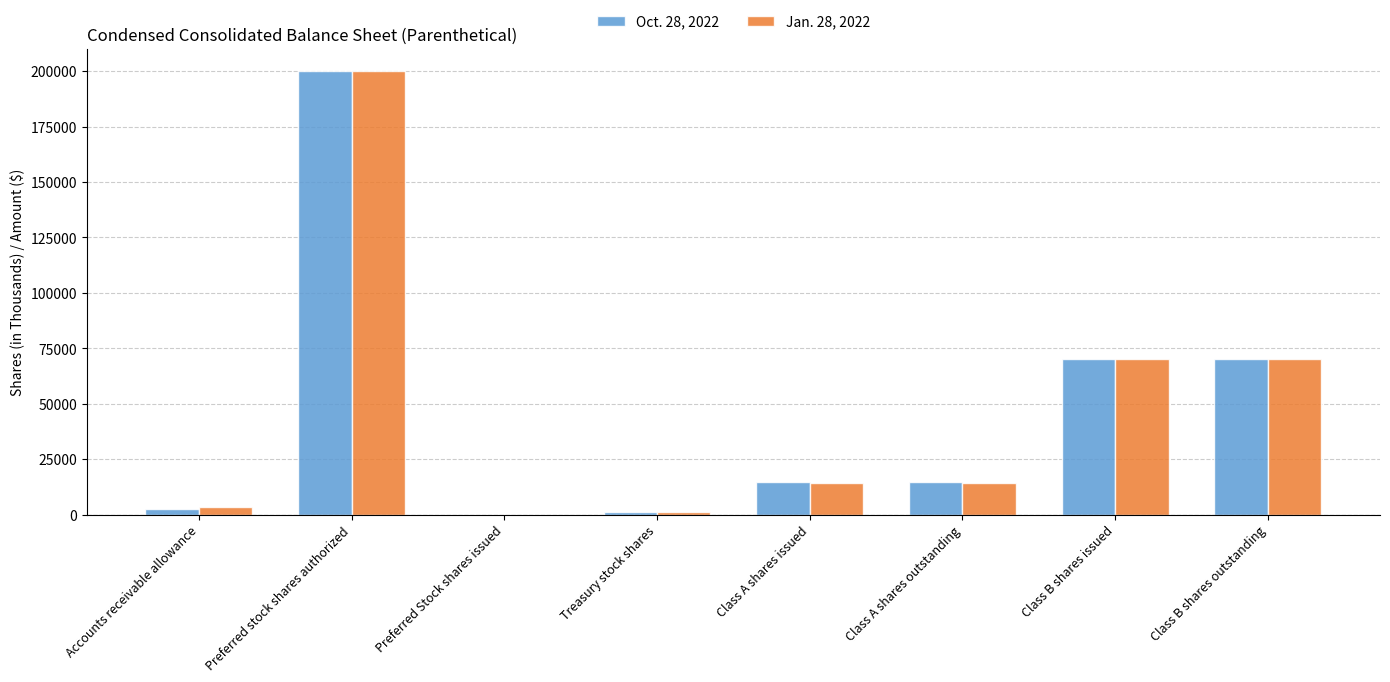

True or false: Oct. 28, 2022 has a value of 0 at Preferred Stock shares issued.

True